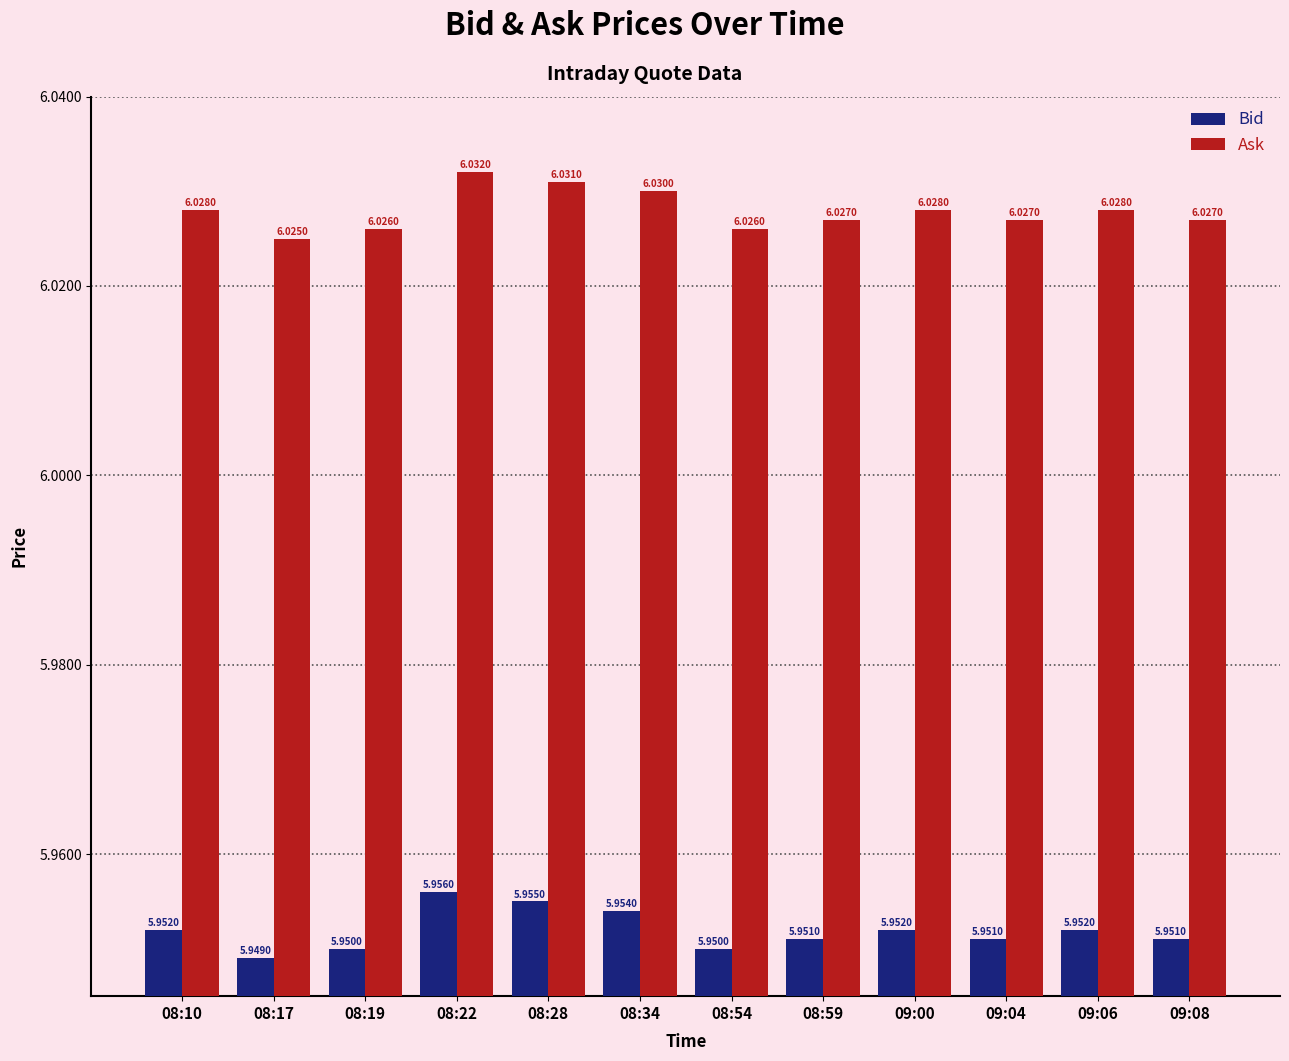

Count the number of categories in the chart.

12